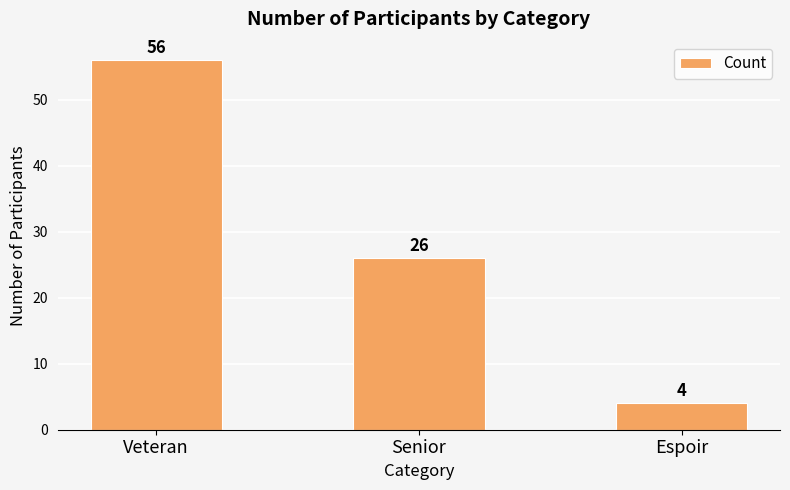

At which category does the chart reach its minimum across all series?

Espoir